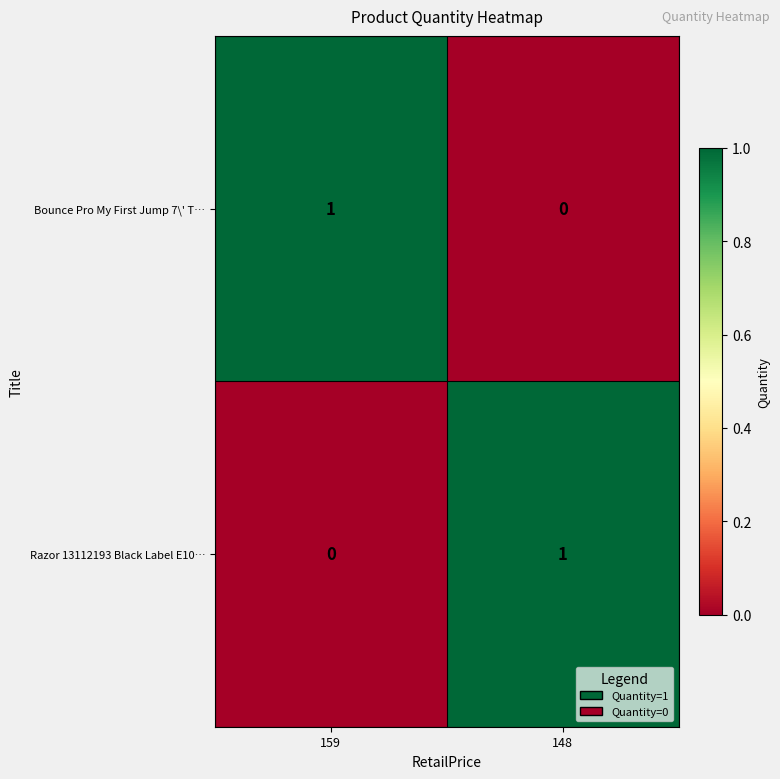

Count the number of data series in this chart.

2